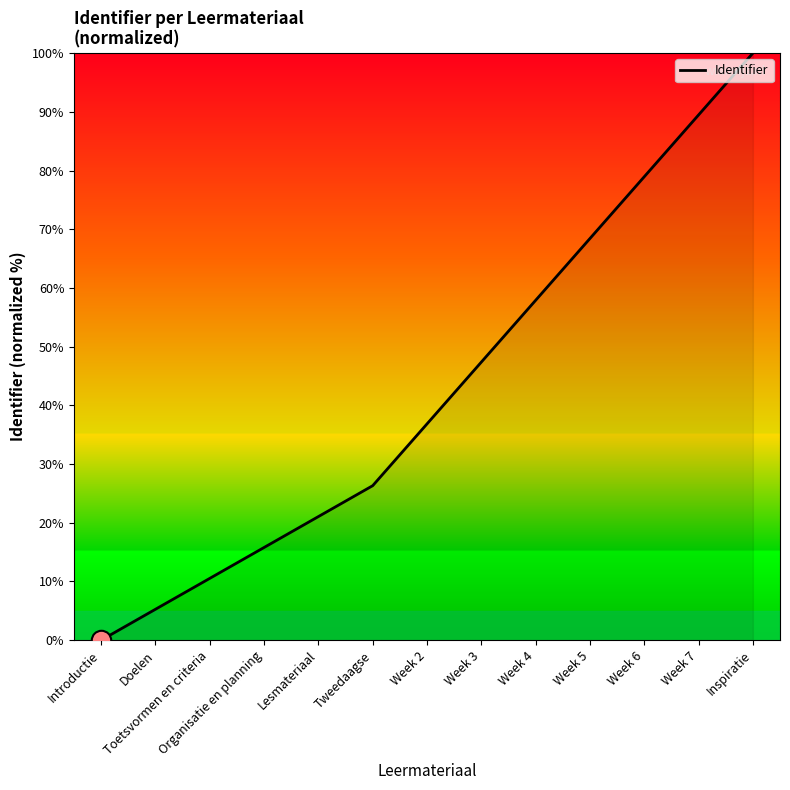

How many positive values are there?

12